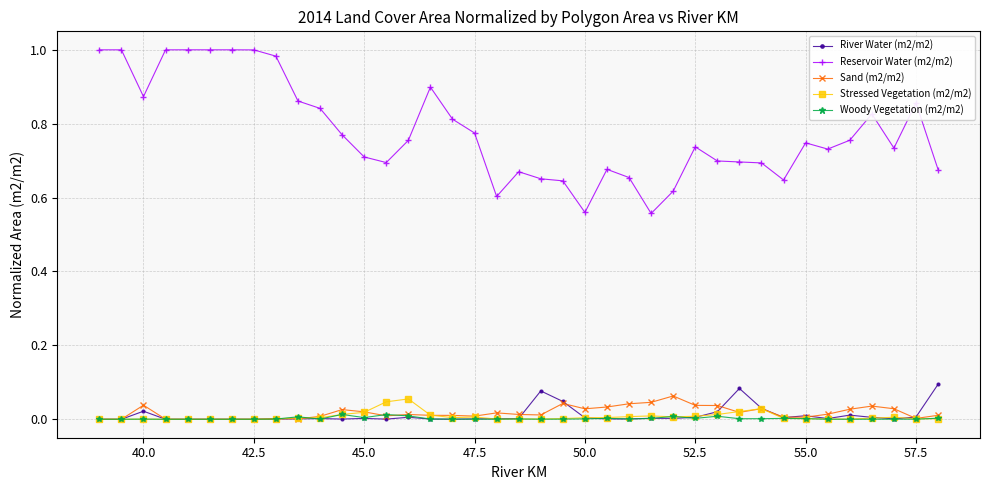

Which series has the largest range (max minus min)?

Reservoir Water (m2/m2)